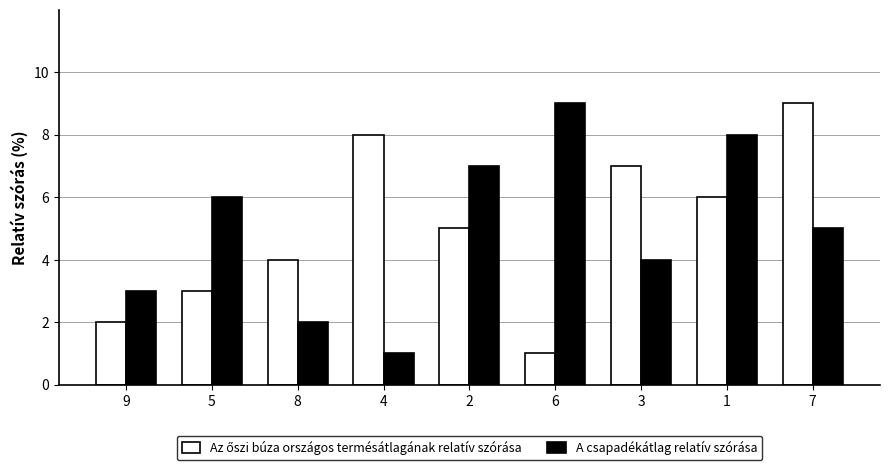

At which label does A csapadékátlag relatív szórása reach its peak?

6